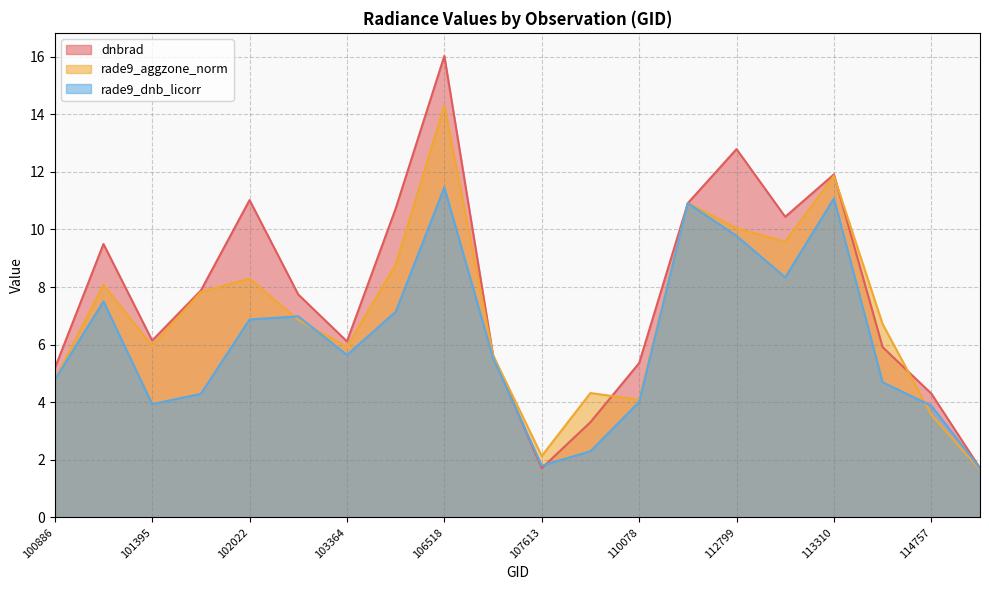

Reading left to right, extract all data points from this chart.

dnbrad: 5.2	9.5	6.1	7.9	11.0	7.7	6.1	10.7	16.0	5.6	1.7	3.3	5.4	10.9	12.8	10.4	11.9	5.9	4.3	1.7
rade9_aggzone_norm: 4.8	8.1	6.0	7.8	8.3	6.9	5.9	8.8	14.3	5.6	2.1	4.3	4.1	10.9	10.0	9.6	11.9	6.7	3.6	1.7
rade9_dnb_licorr: 4.8	7.5	3.9	4.3	6.9	7.0	5.6	7.1	11.5	5.5	1.8	2.3	4.0	10.9	9.8	8.3	11.1	4.7	3.9	1.7